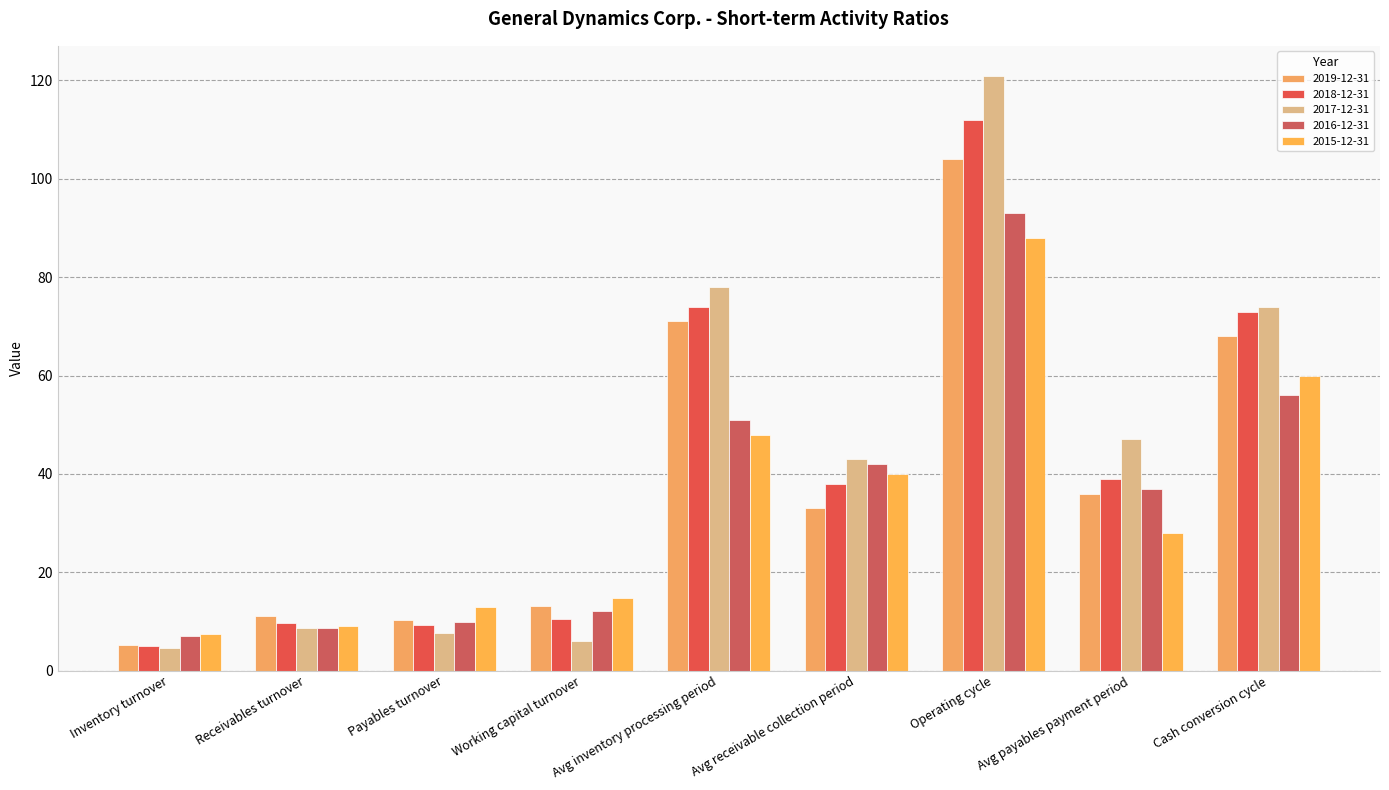

What is the greatest value displayed?

121.0